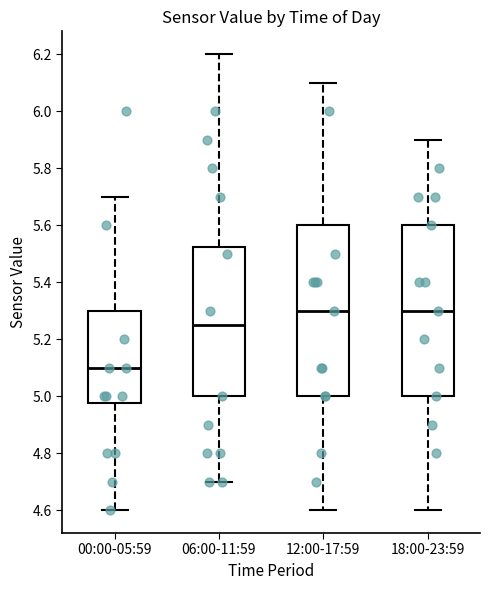

Reading left to right, read every box against the y-axis: the position of its median line, the range the box covers, and the ends of its whiskers. The values are not printed on the chart, so give them approximately, as read against the axis.

00:00-05:59: median 5.10, box 4.98 to 5.30, whiskers 4.60 to 5.70
06:00-11:59: median 5.26, box 5.00 to 5.52, whiskers 4.70 to 6.20
12:00-17:59: median 5.30, box 5.00 to 5.60, whiskers 4.60 to 6.10
18:00-23:59: median 5.30, box 5.00 to 5.60, whiskers 4.60 to 5.90